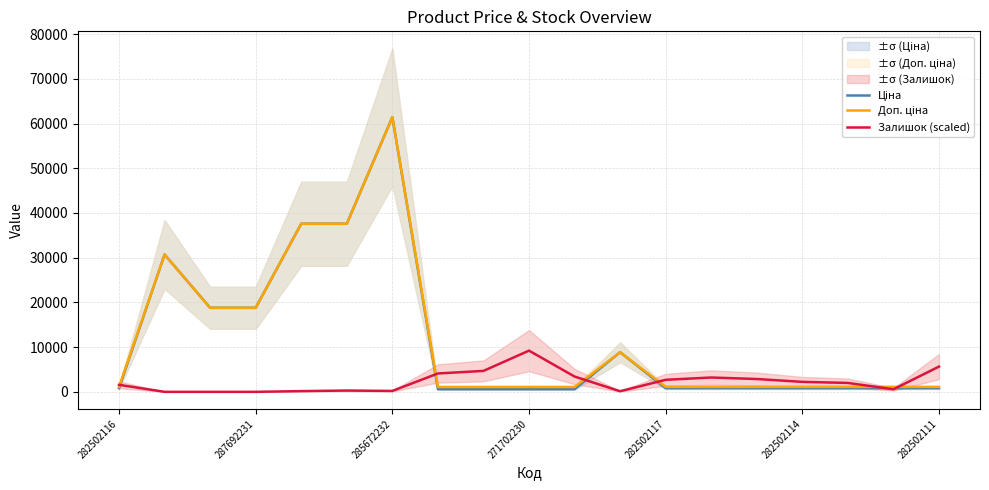

At how many categories does at least one series exceed 58139?

1